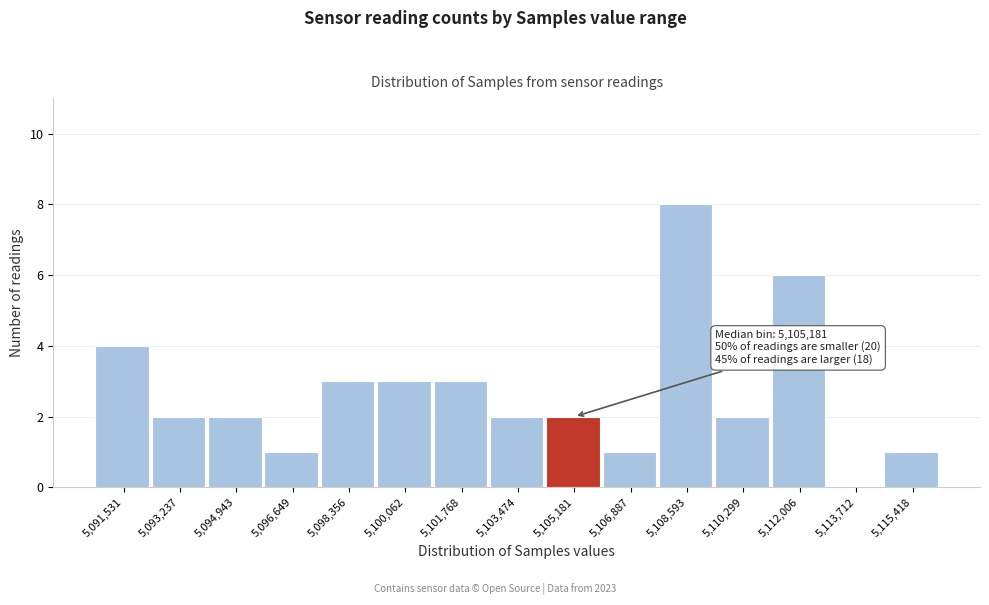

Reading left to right, transcribe all the data shown in this chart.

5,091,531=4	5,093,237=2	5,094,943=2	5,096,649=1	5,098,356=3	5,100,062=3	5,101,768=3	5,103,474=2	5,105,181=2	5,106,887=1	5,108,593=8	5,110,299=2	5,112,006=6	5,113,712=0	5,115,418=1